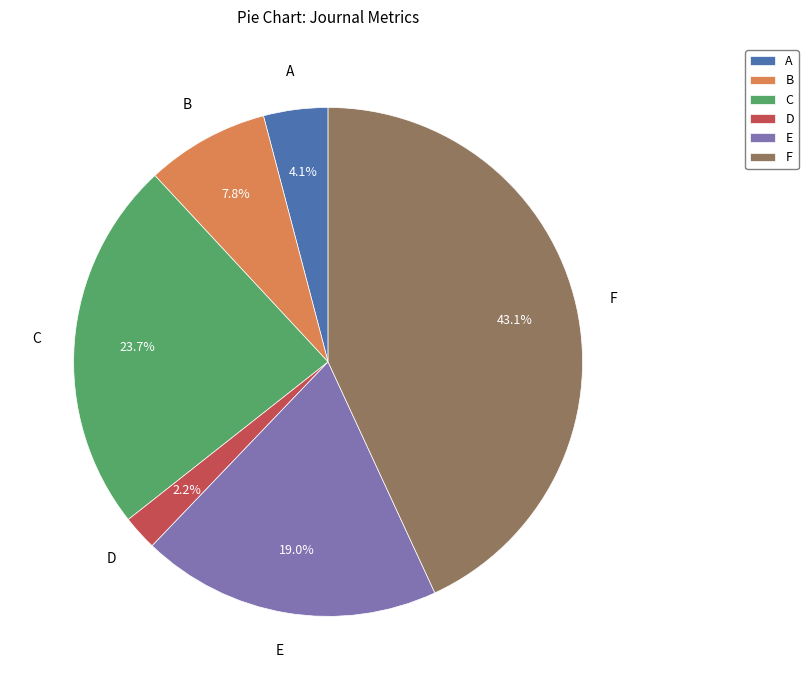

Rank the categories by value from lowest to highest.

D, A, B, E, C, F